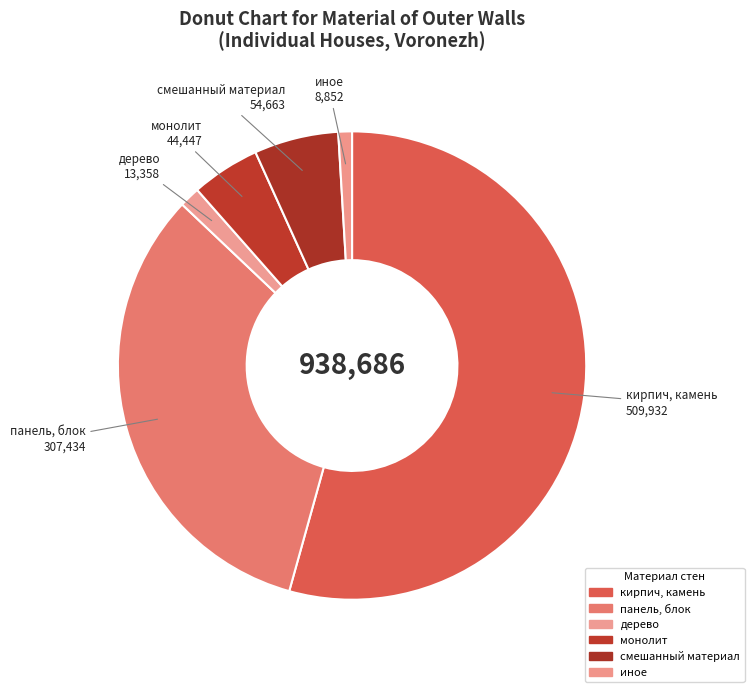

Count the number of slices in the pie.

6